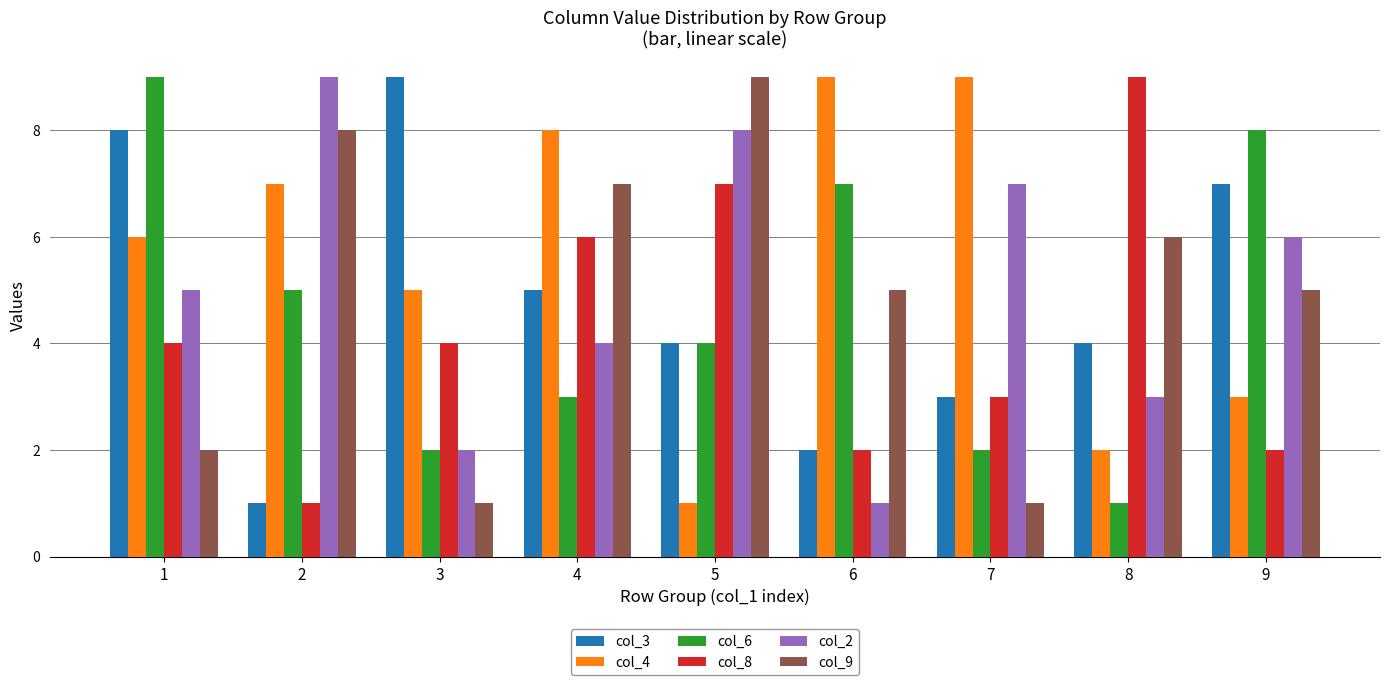

Is it true that col_8 equals 4 at 1?

True